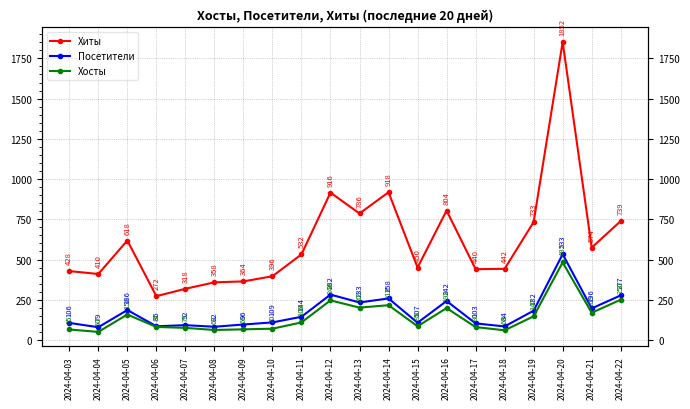

What is the difference between the maximum and minimum values in the Хосты series?

432